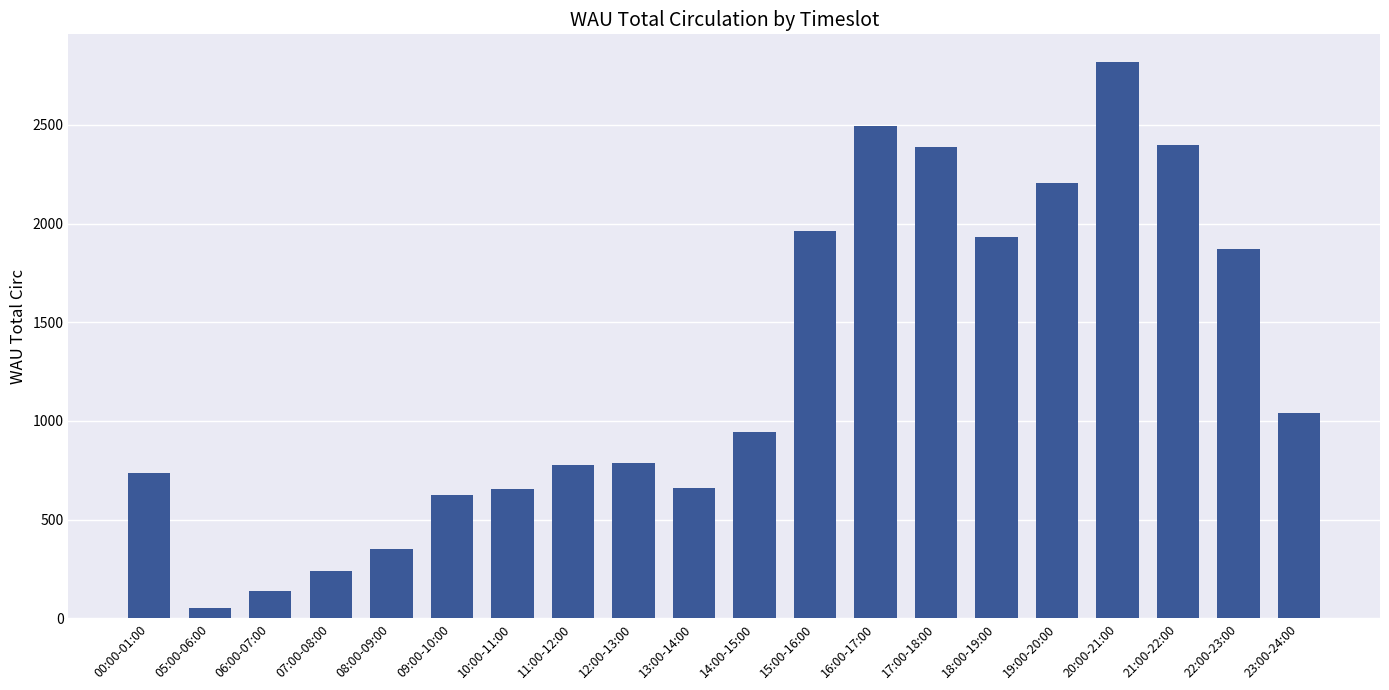

What is the change in value from 15:00-16:00 to 17:00-18:00?

+425